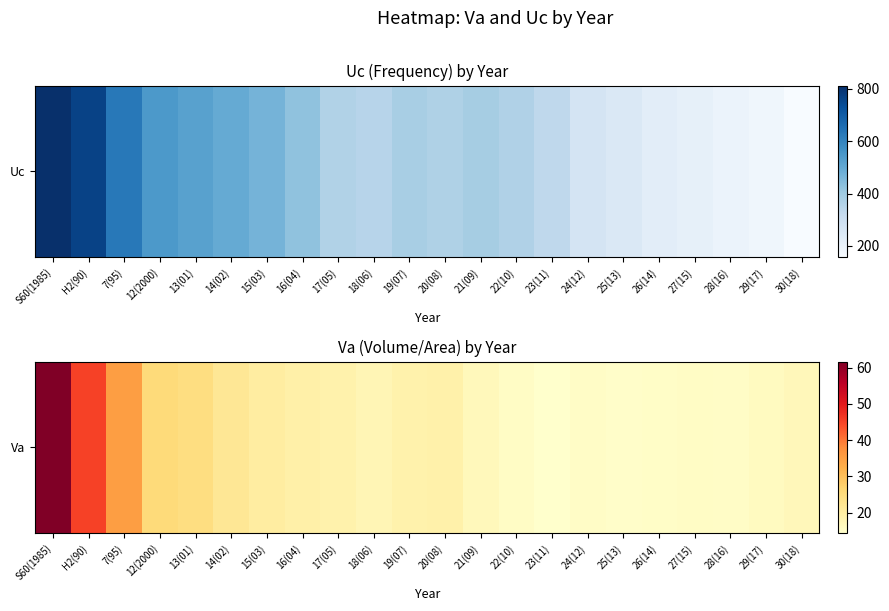

True or false: the data shows 32.8 at 19(07).

False